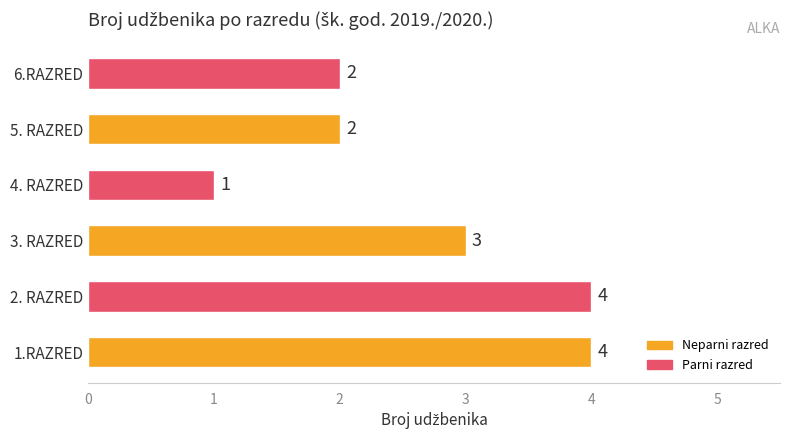

What is the greatest value displayed?

4